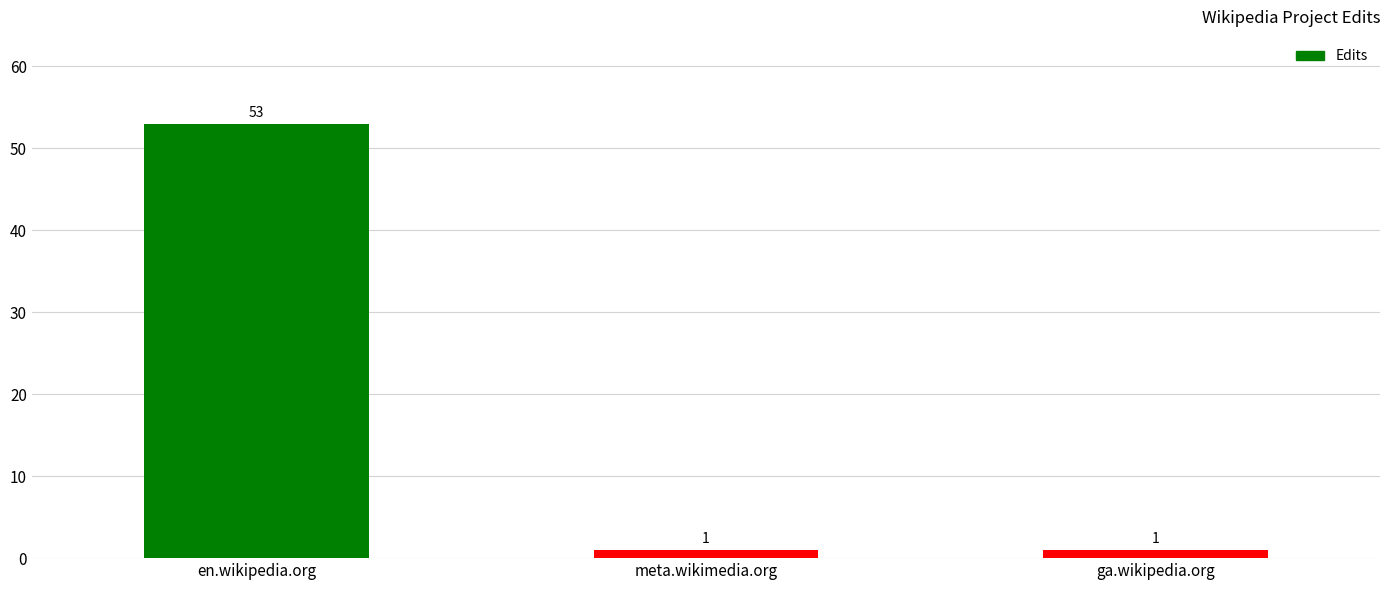

Reading left to right, what are all the values shown in this chart?

53	1	1